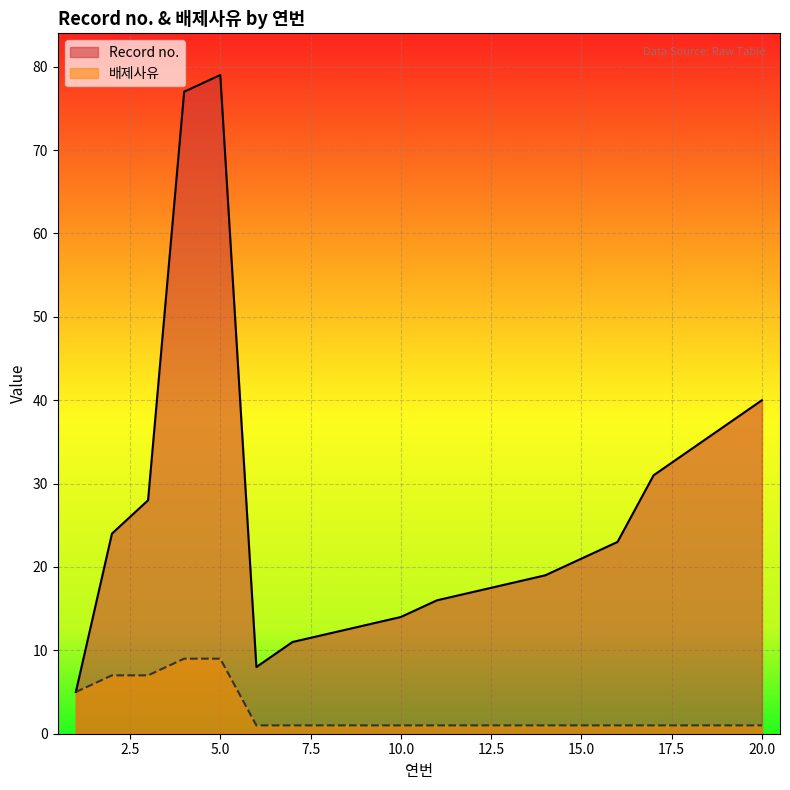

Reading left to right, extract all data points from this chart.

Record no.: 1=5	2=24	3=28	4=77	5=79	6=8	7=11	8=12	9=13	10=14	11=16	12=17	13=18	14=19	15=21	16=23	17=31	18=34	19=37	20=40
배제사유: 1=5	2=7	3=7	4=9	5=9	6=1	7=1	8=1	9=1	10=1	11=1	12=1	13=1	14=1	15=1	16=1	17=1	18=1	19=1	20=1